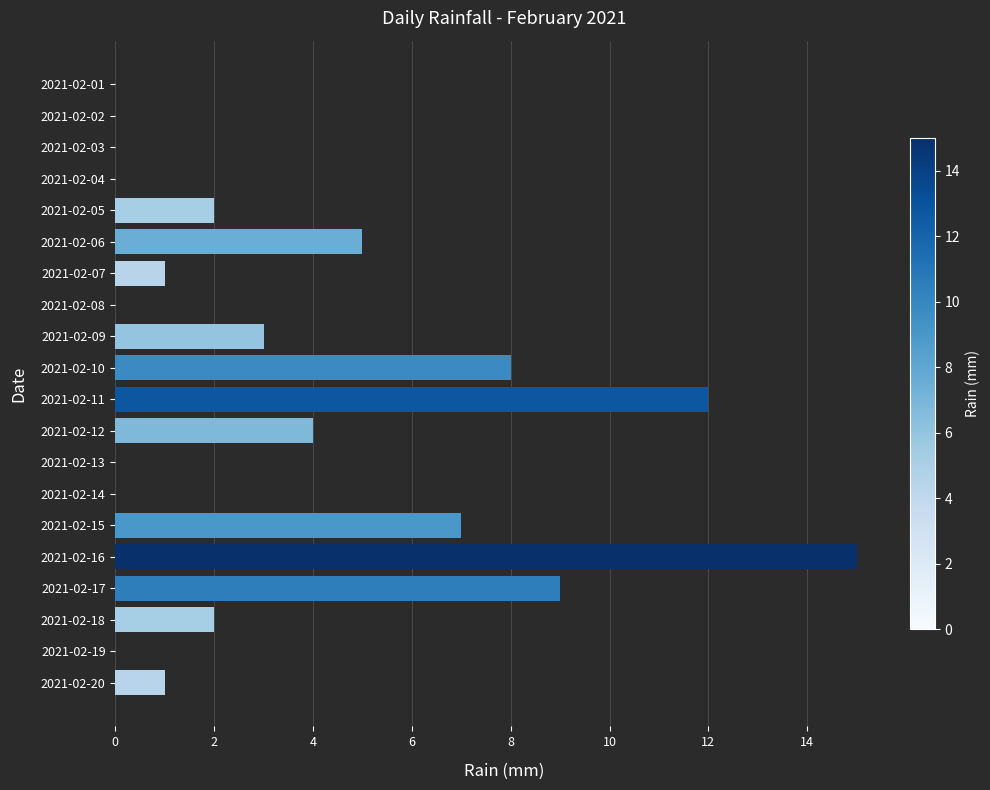

True or false: the data shows 0 at 2021-02-08.

True